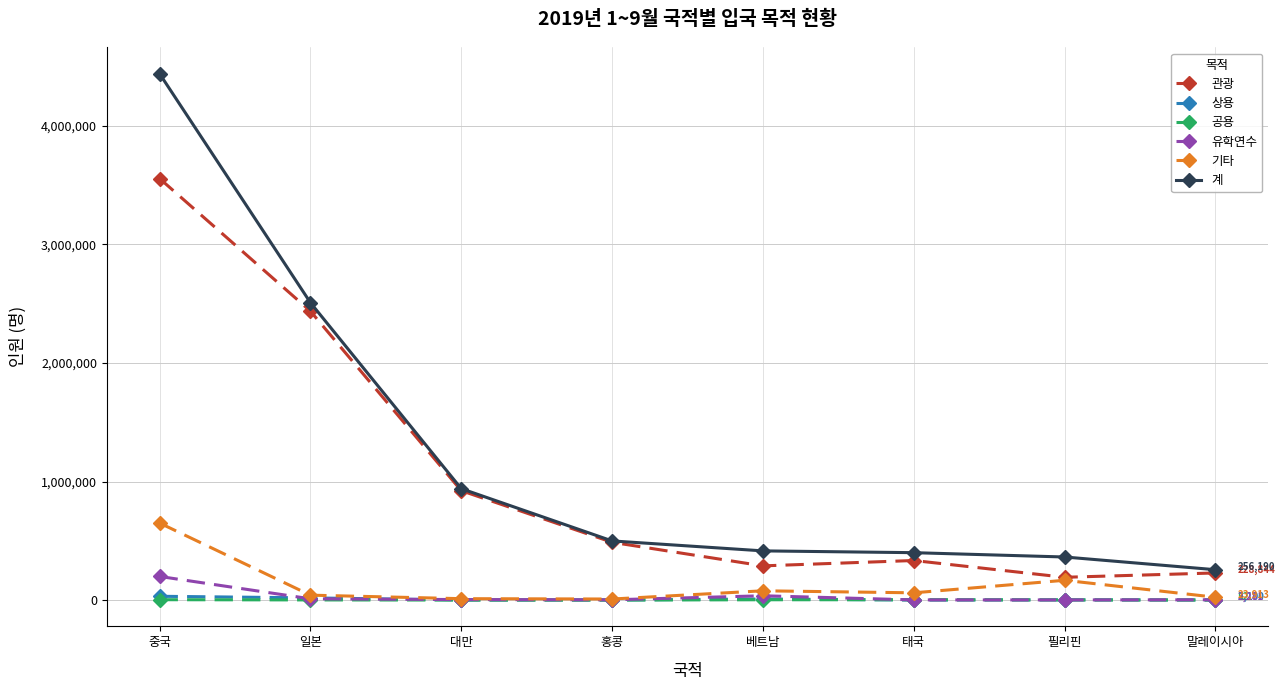

Is the value of 유학연수 at 말레이시아 greater than the value of 계 at 일본?

No